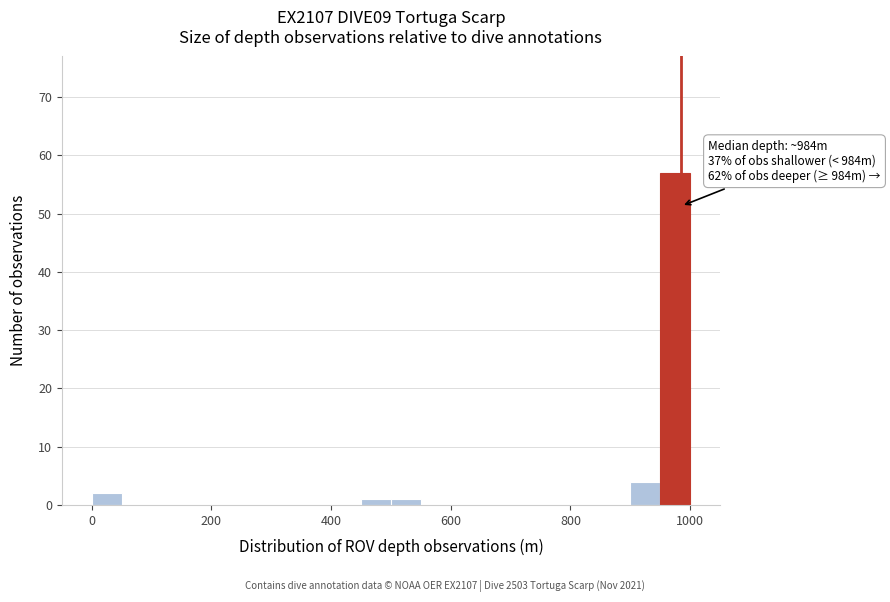

Read against the x-axis, roughly where is the centre of the tallest bar?

980